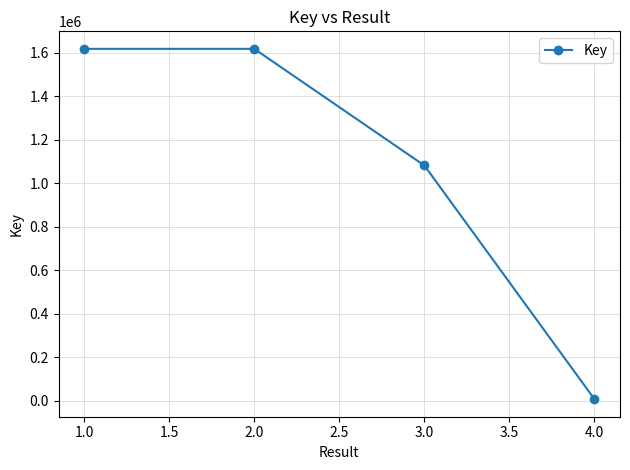

Which has a higher value, 3.0 or 1.0?

1.0